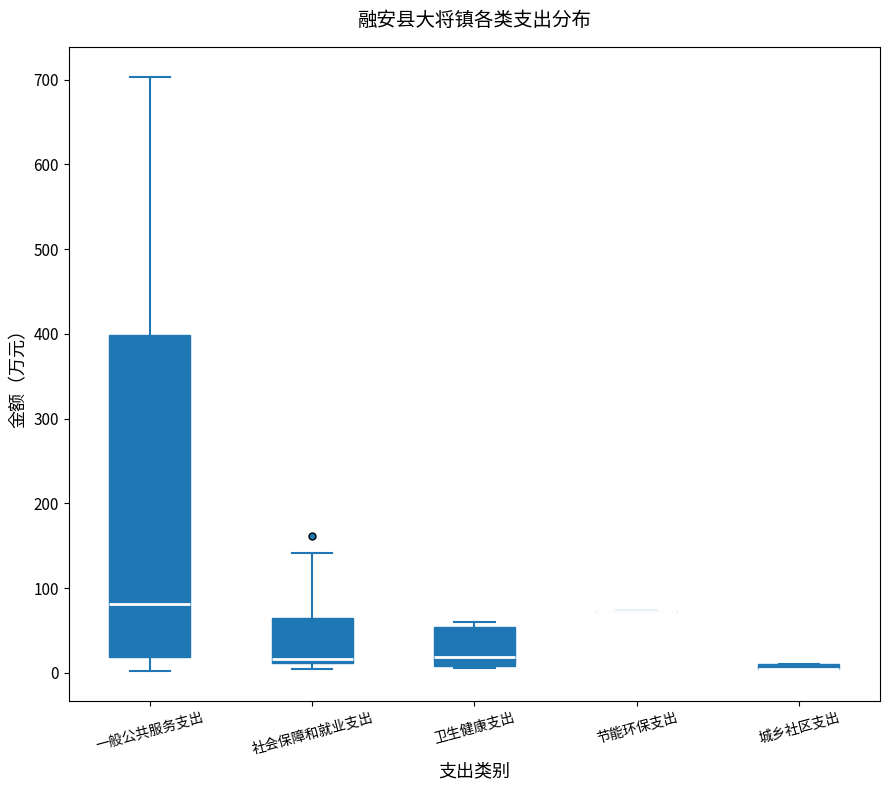

Which box is the tallest, from its lower edge to its upper edge?

一般公共服务支出